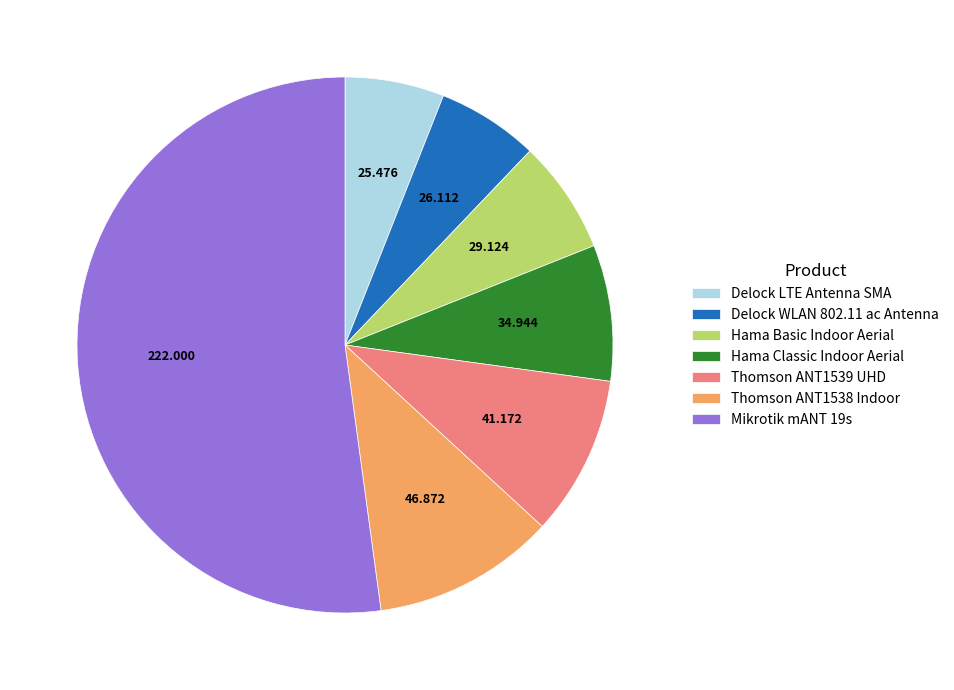

Does Mikrotik mANT 19s represent more than half of the total?

Yes